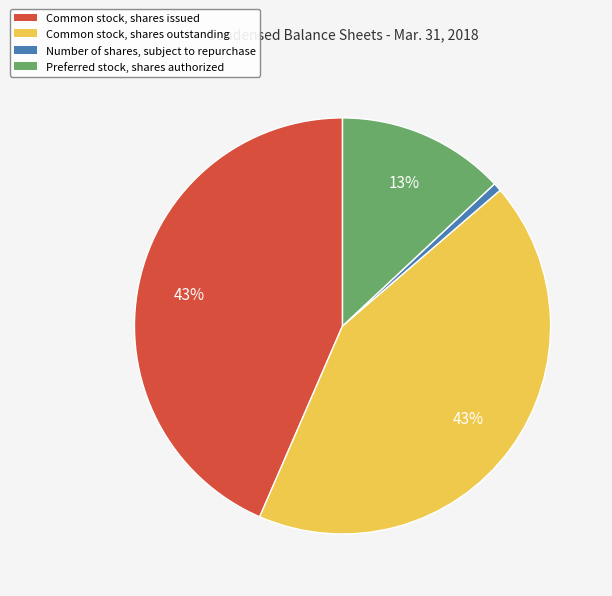

Is it true that Preferred stock, shares authorized is 23% of the pie?

False